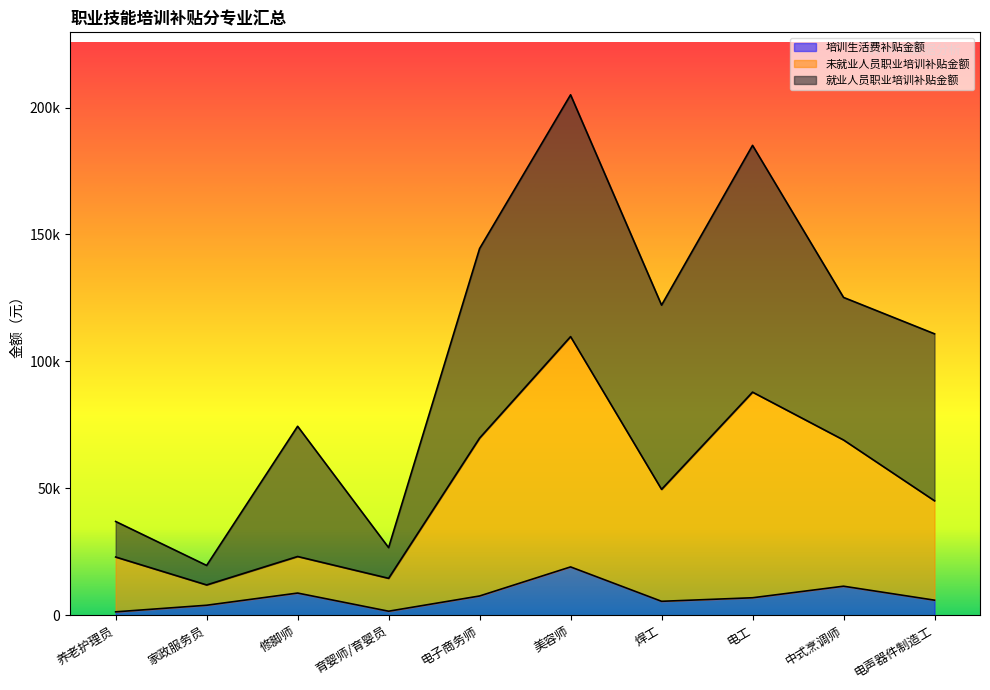

True or false: 未就业人员职业培训补贴金额 has more than 2 interior local peaks.

True